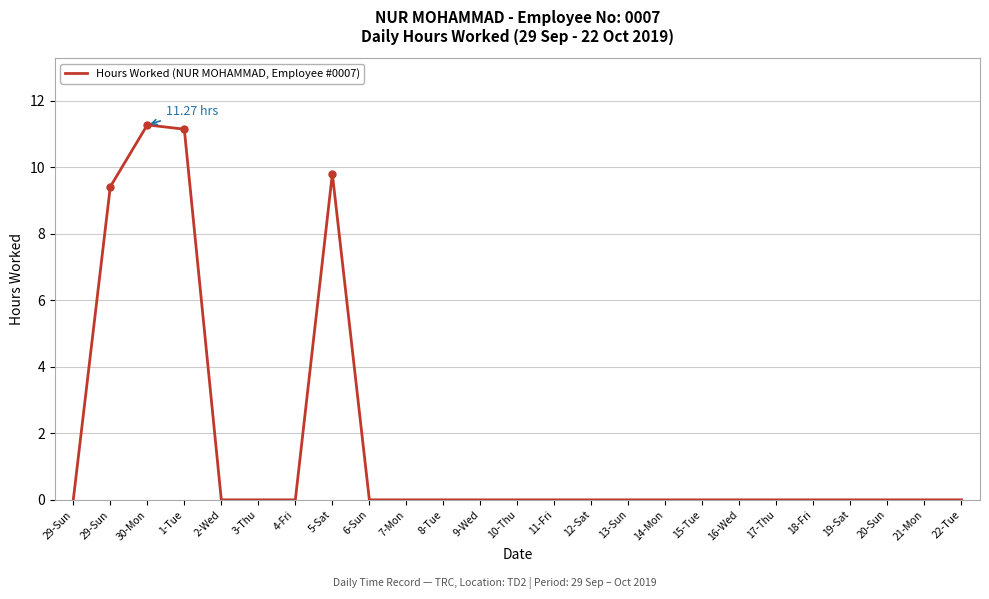

Reading left to right, what are all the values shown in this chart?

0.0	9.4	11.3	11.1	0.0	0.0	0.0	9.8	0.0	0.0	0.0	0.0	0.0	0.0	0.0	0.0	0.0	0.0	0.0	0.0	0.0	0.0	0.0	0.0	0.0